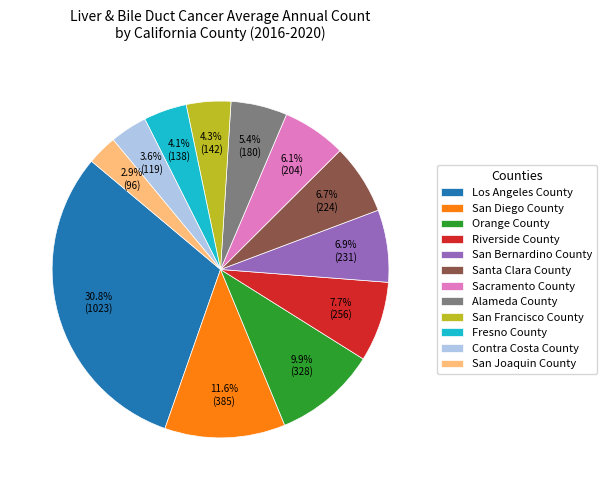

Approximately how many times larger is the value at Riverside County compared to Alameda County?

1.4